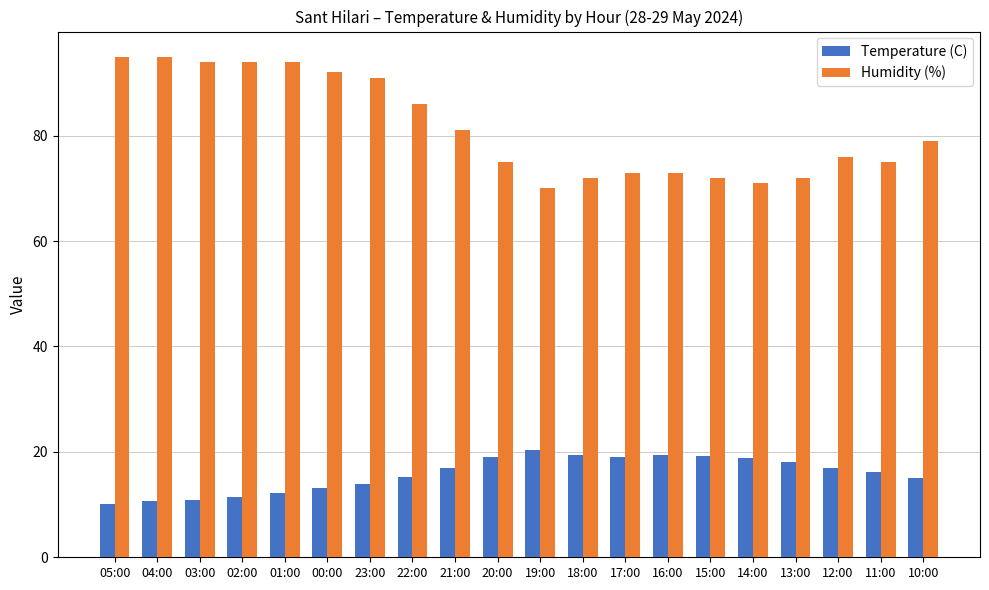

Which series has the largest range (max minus min)?

Humidity (%)